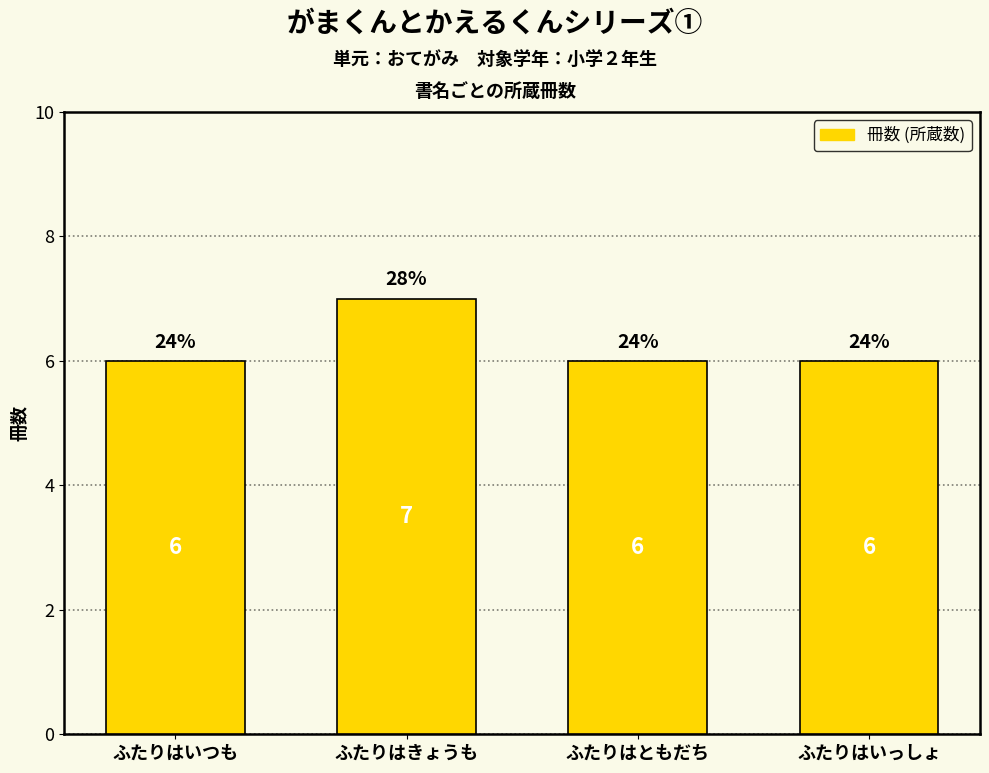

Is it true that the value at ふたりはいつも is 6?

True